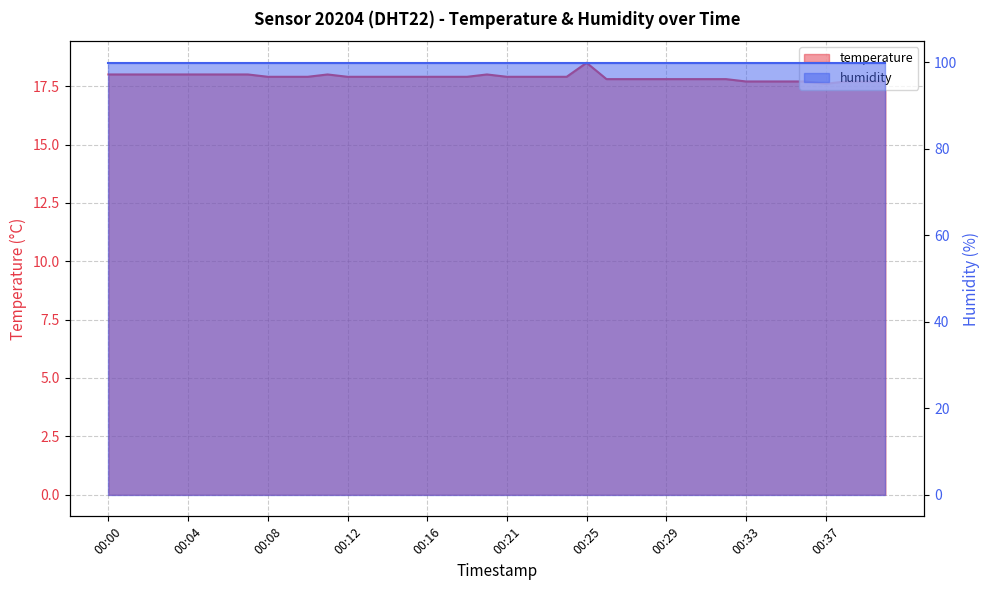

Reading left to right, what are all the values shown in this chart?

18.0	18.0	18.0	18.0	18.0	18.0	18.0	18.0	17.9	17.9	17.9	18.0	17.9	17.9	17.9	17.9	17.9	17.9	17.9	18.0	17.9	17.9	17.9	17.9	18.5	17.8	17.8	17.8	17.8	17.8	17.8	17.8	17.7	17.7	17.7	17.7	17.6	17.7	17.7	17.7